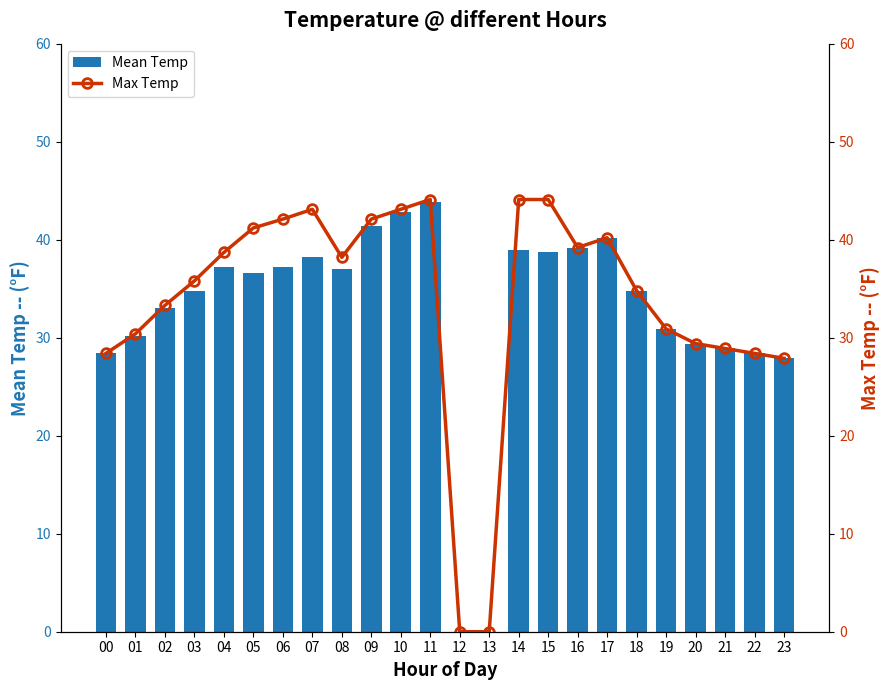

Count the number of data series in this chart.

2